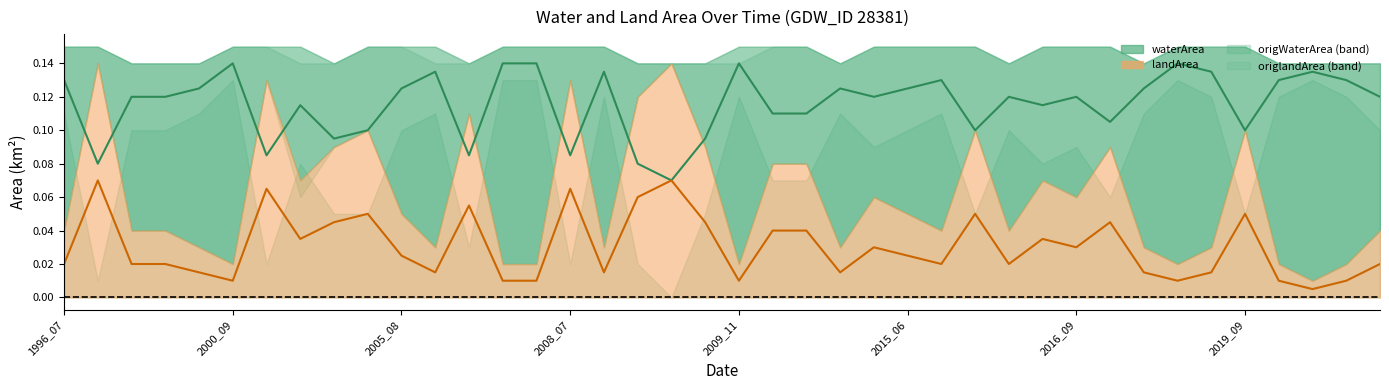

Is the value of landArea (mid) at 2009_11 greater than the value of waterArea (mid) at 2008_07?

No